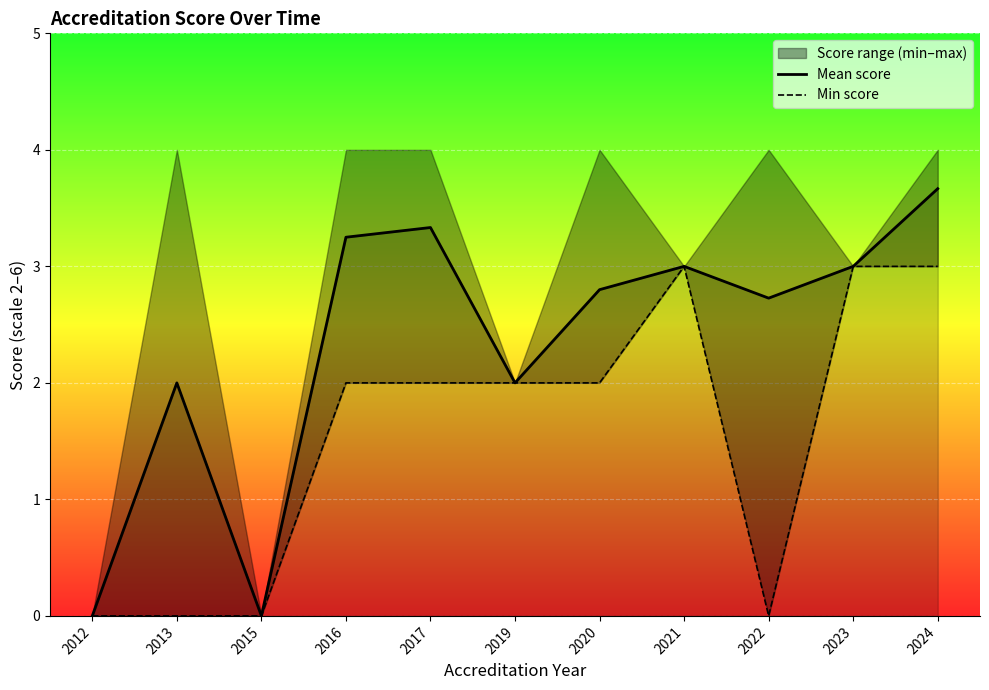

The Mean score series shows 4.9 at 2016. True or false?

False